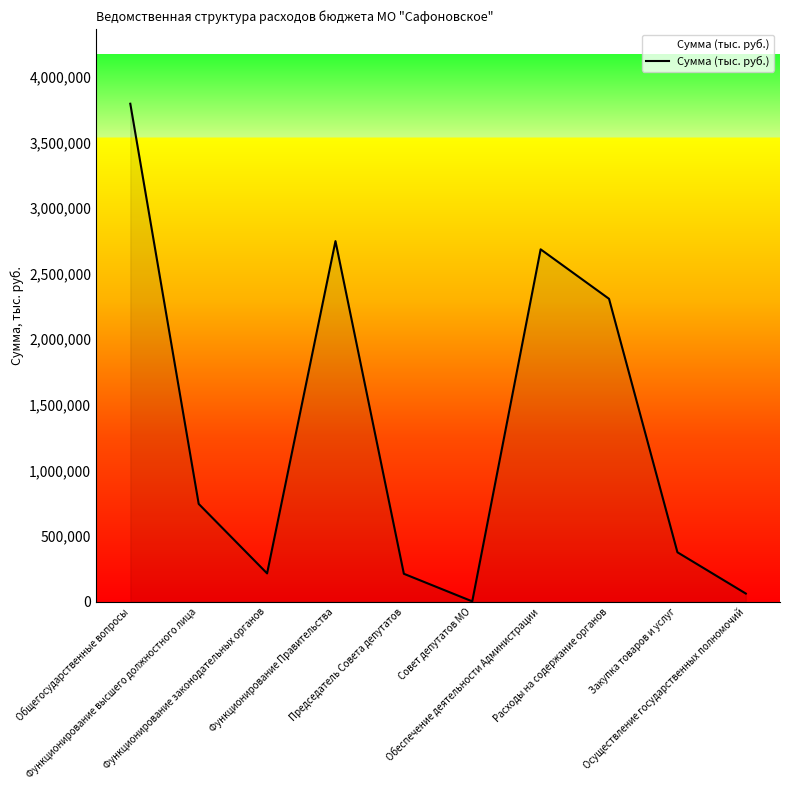

True or false: the data has more than 0 interior local peaks.

True